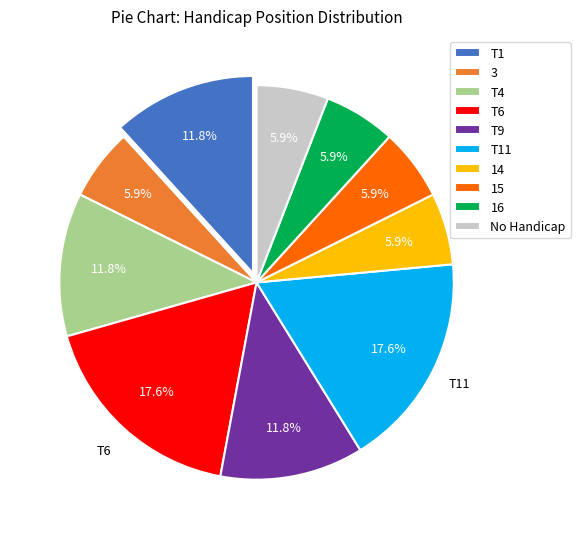

Is there any slice that represents more than half of the pie?

No